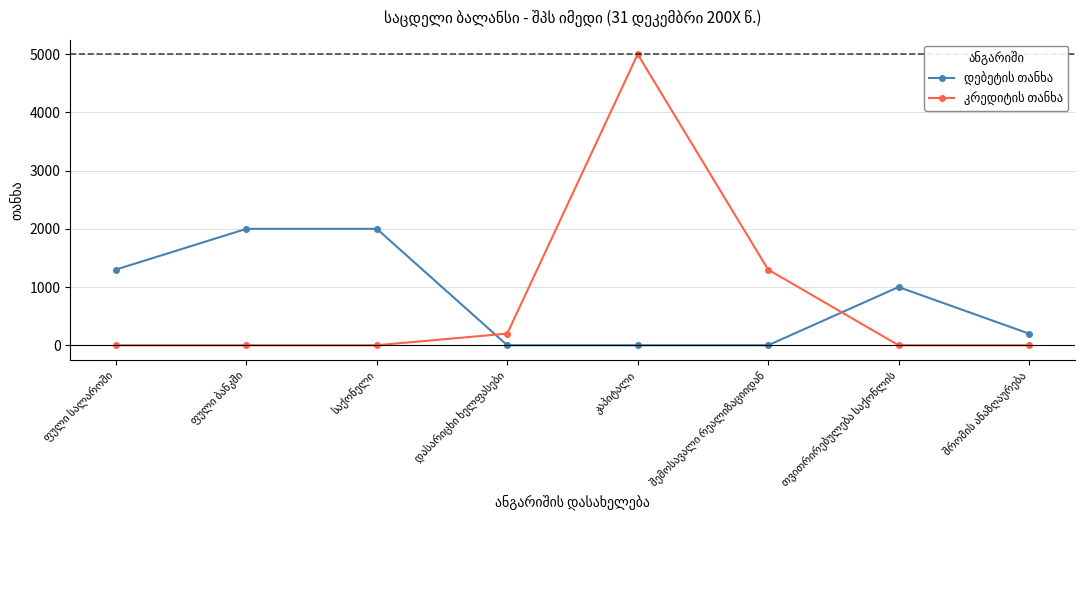

Is this an area chart (filled region under the line)?

No